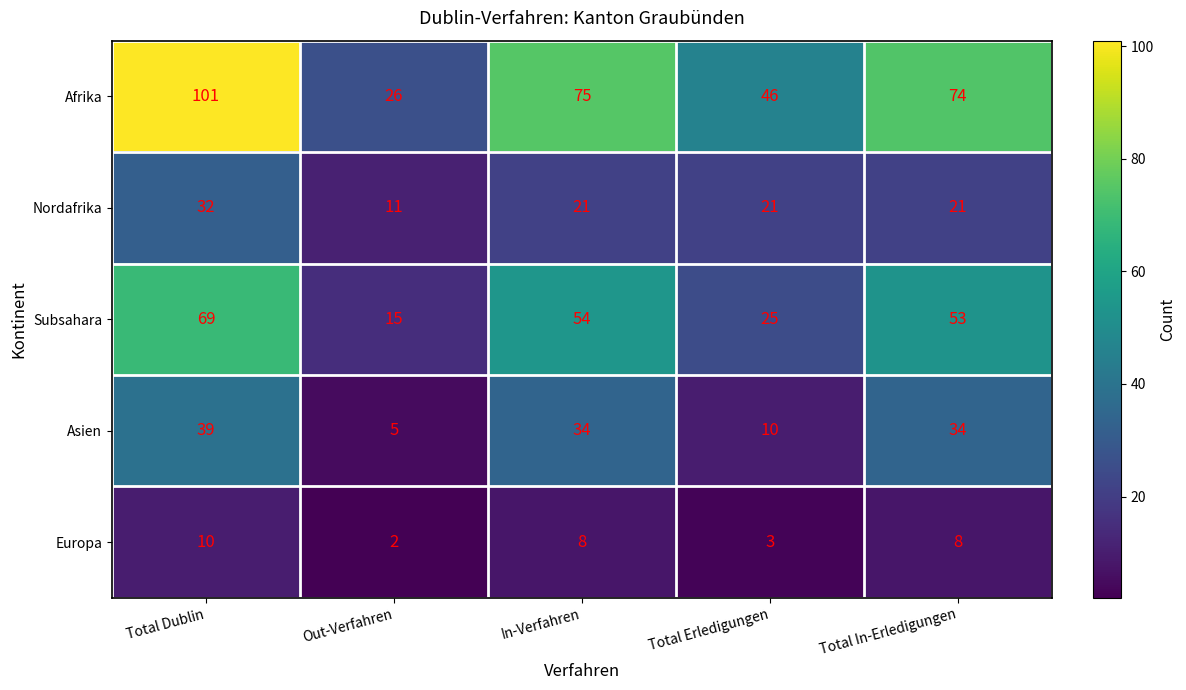

The Afrika series shows 14 at Total Erledigungen. True or false?

False